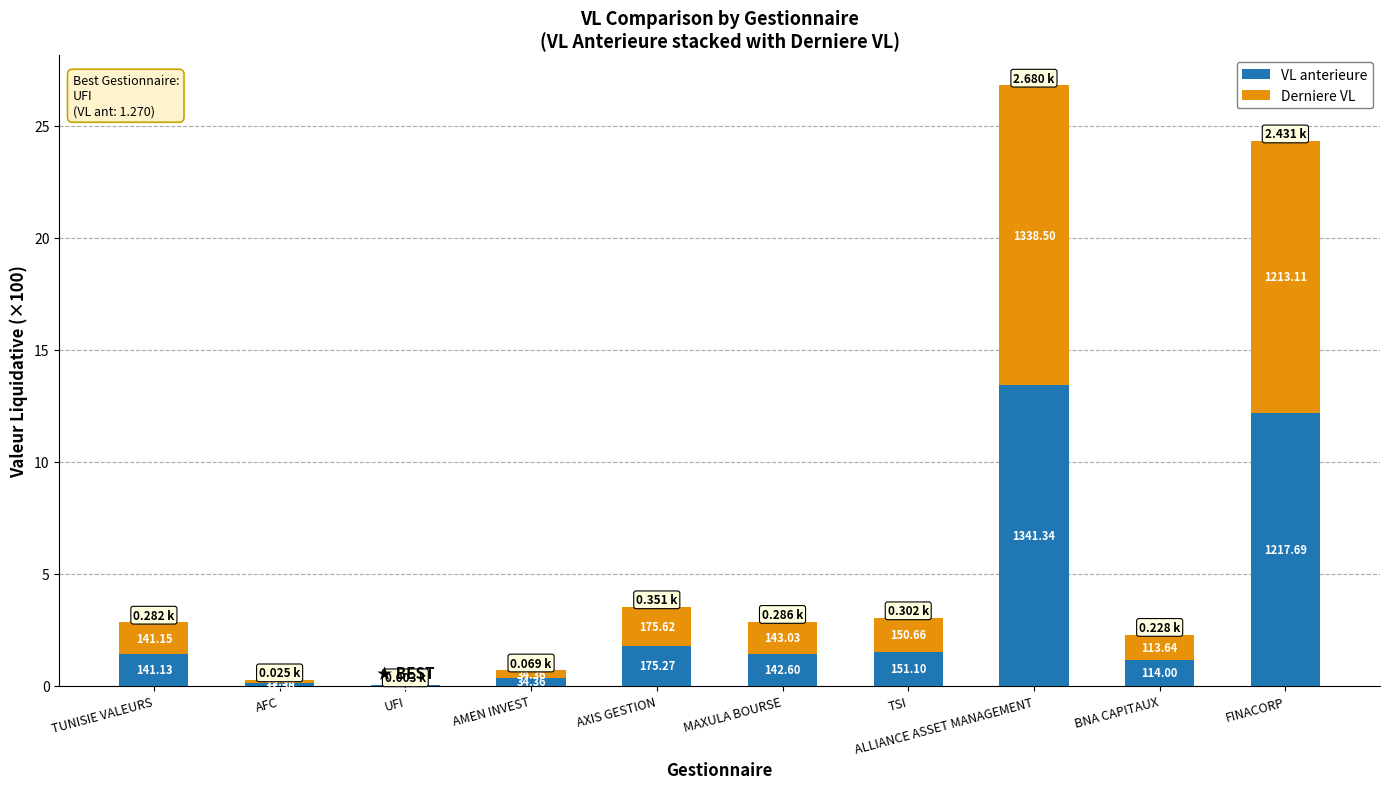

Does the chart contain stacked bars?

Yes